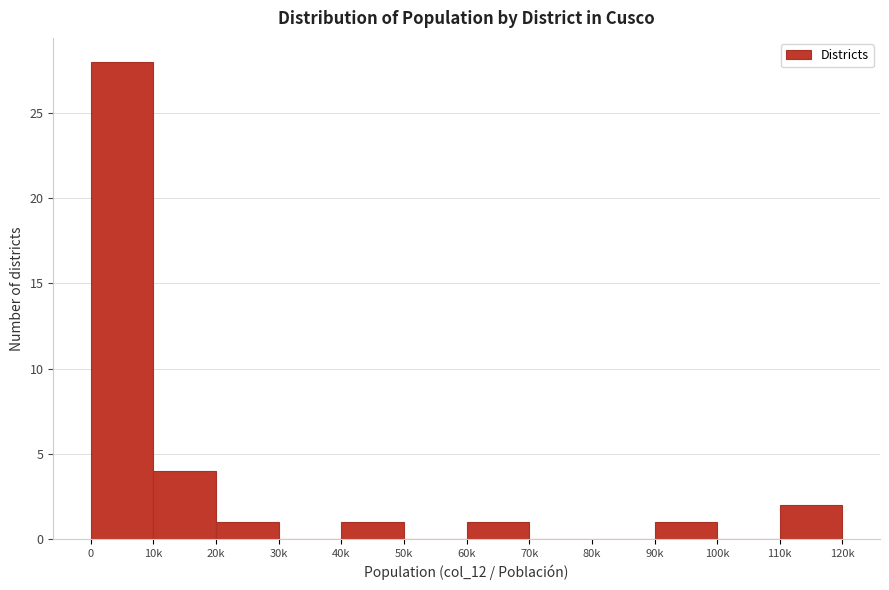

Reading right to left, transcribe all the data shown in this chart.

110k=2	100k=0	90k=1	80k=0	70k=0	60k=1	50k=0	40k=1	30k=0	20k=1	10k=4	0=28